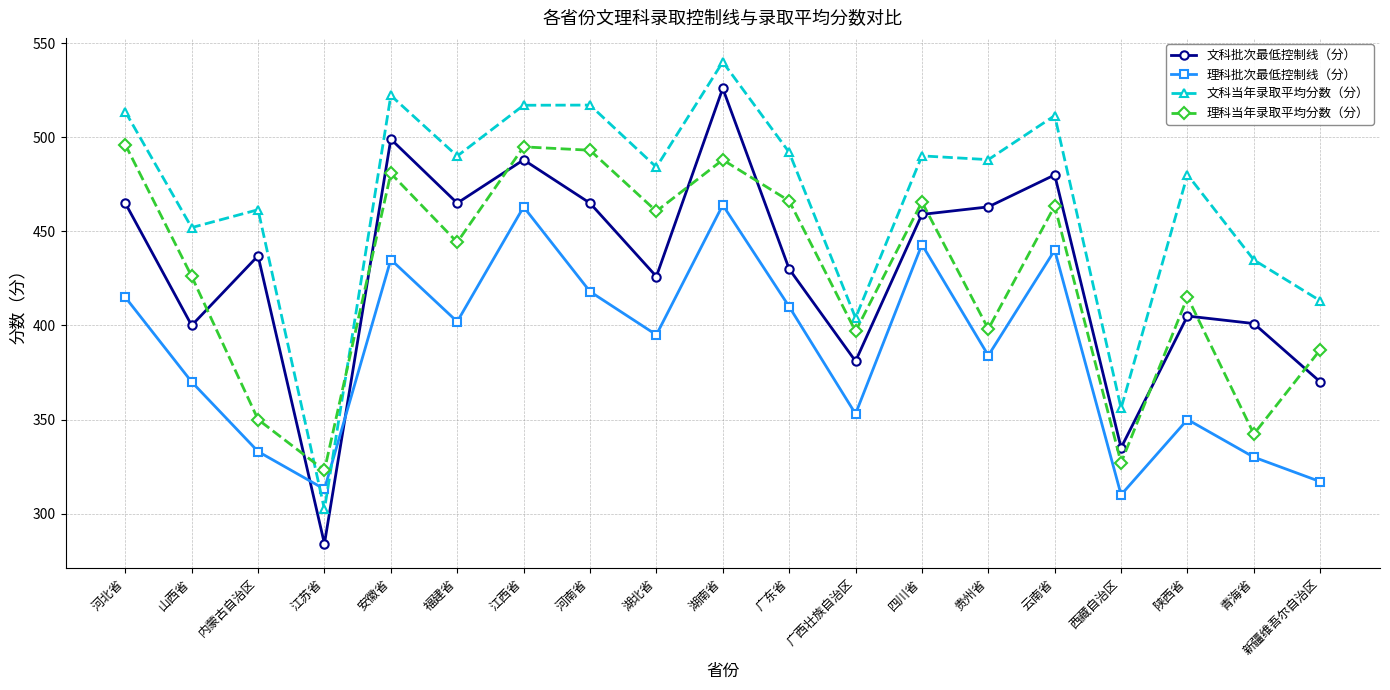

True or false: 理科批次最低控制线（分） and 理科当年录取平均分数（分） cross at least once.

False